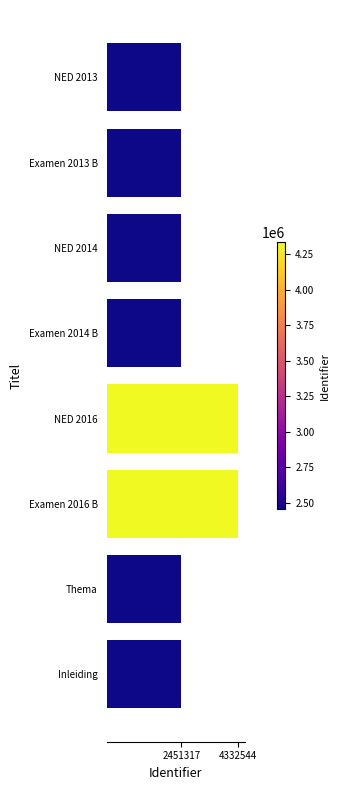

Between Examen 2013 B and Examen 2016 B, which is larger?

Examen 2016 B